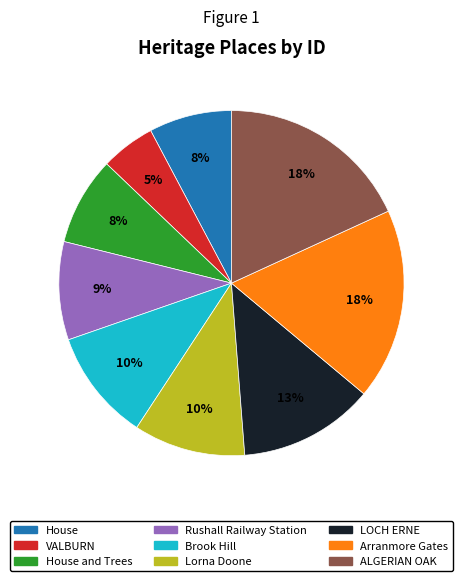

How many slices are in this pie chart?

9